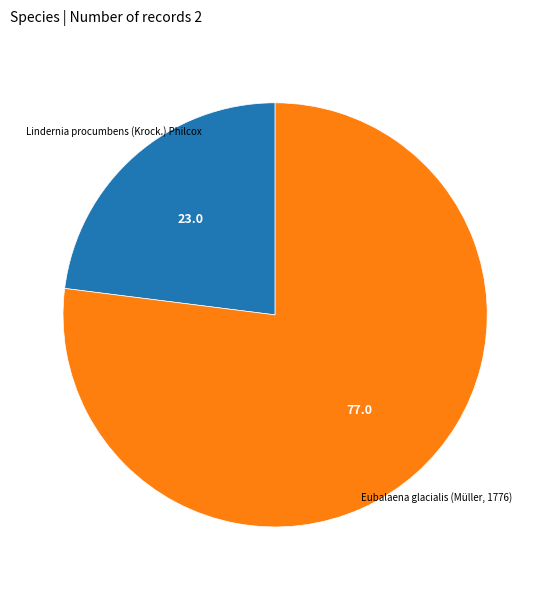

How many slices are in this pie chart?

2